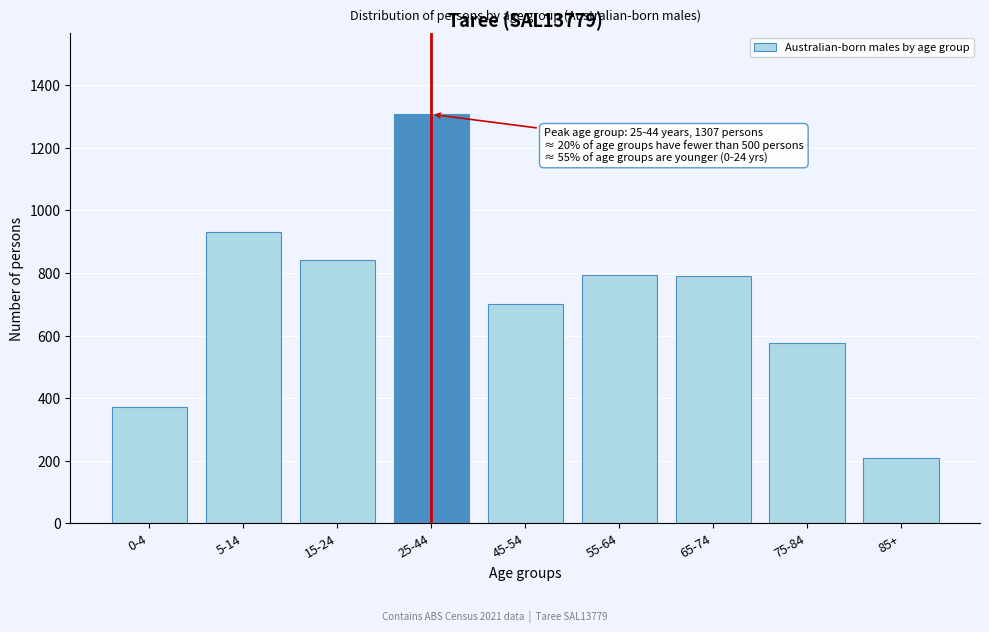

The value at 85+ is 210. True or false?

True